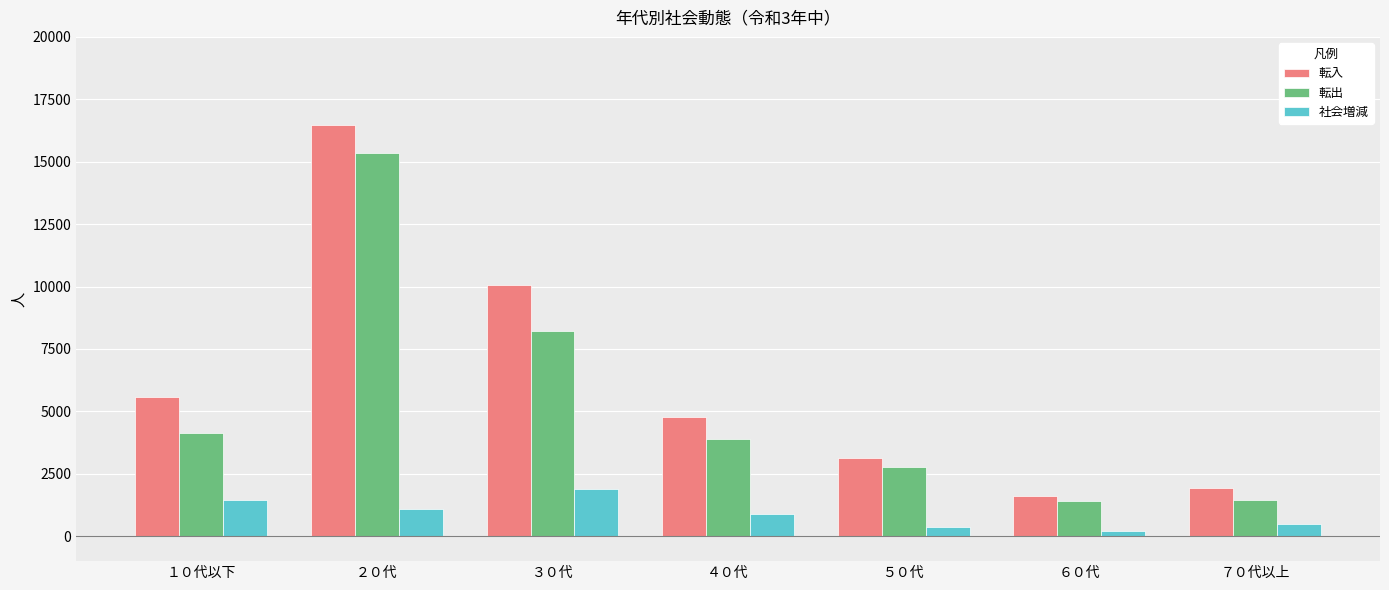

Is it true that 社会増減 equals 355 at ５０代?

True